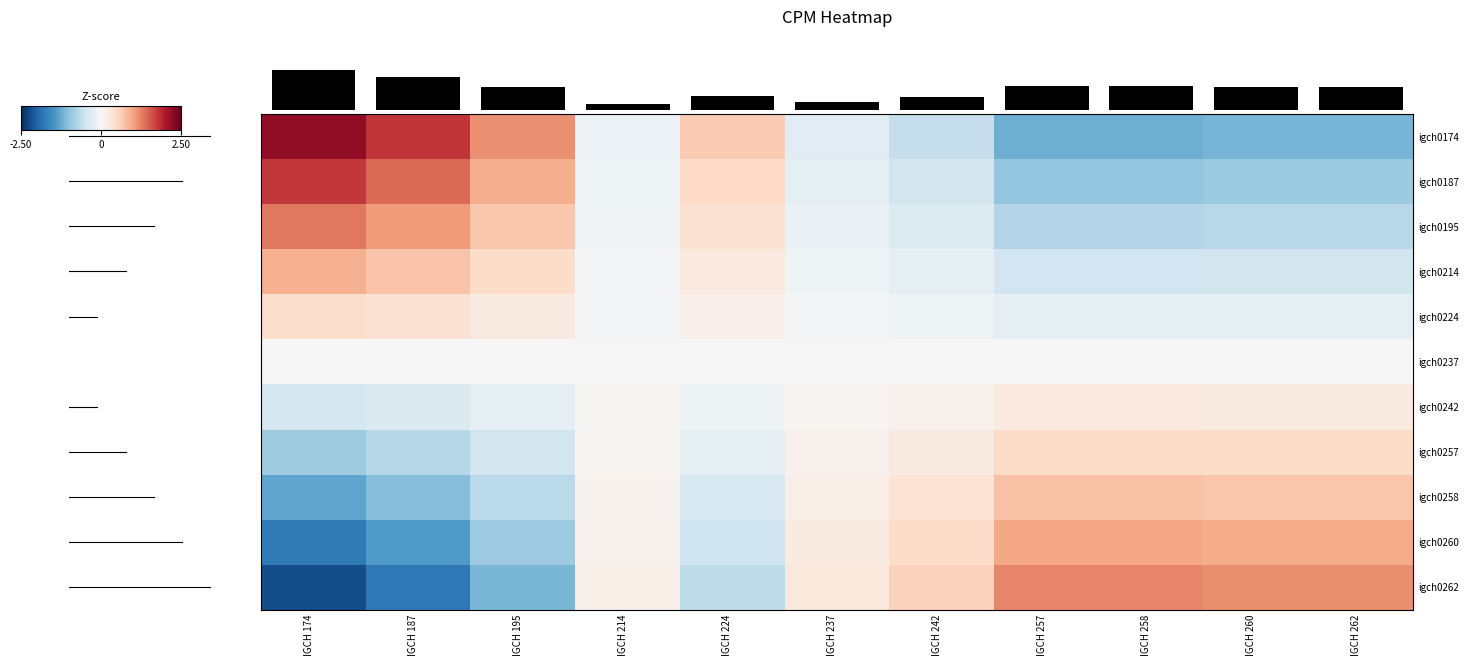

How many categories are shown in the chart?

11